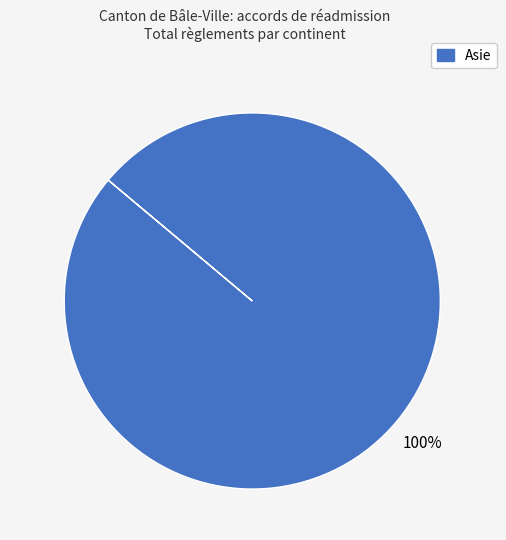

How many segments does this pie chart have?

1